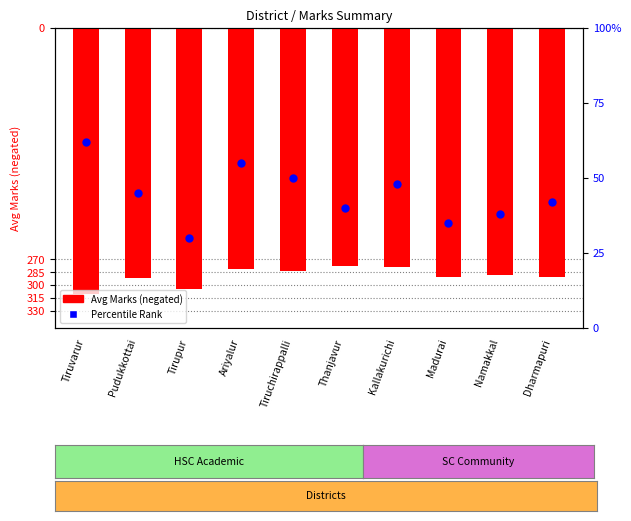

At how many categories does at least one series exceed -194?

10